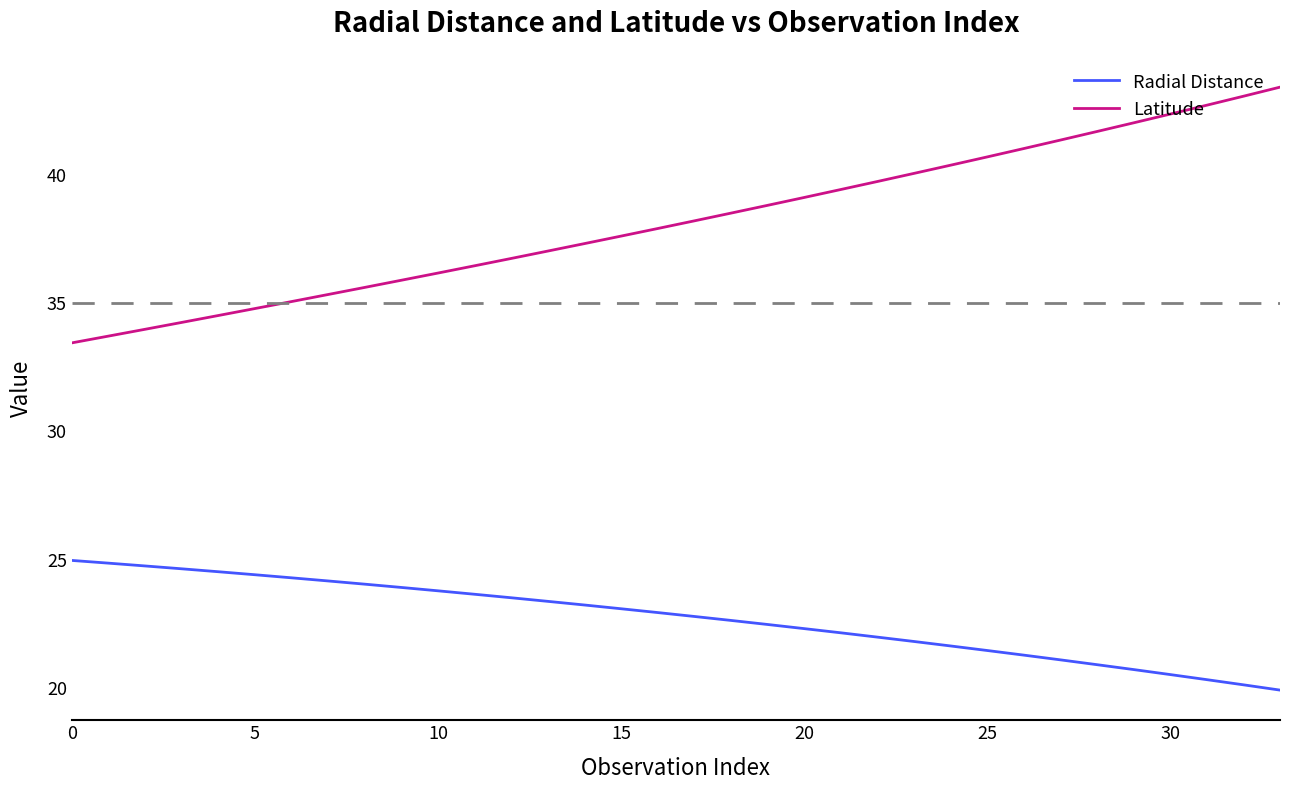

List the series in order of their peak value, lowest first.

Radial Distance, Latitude